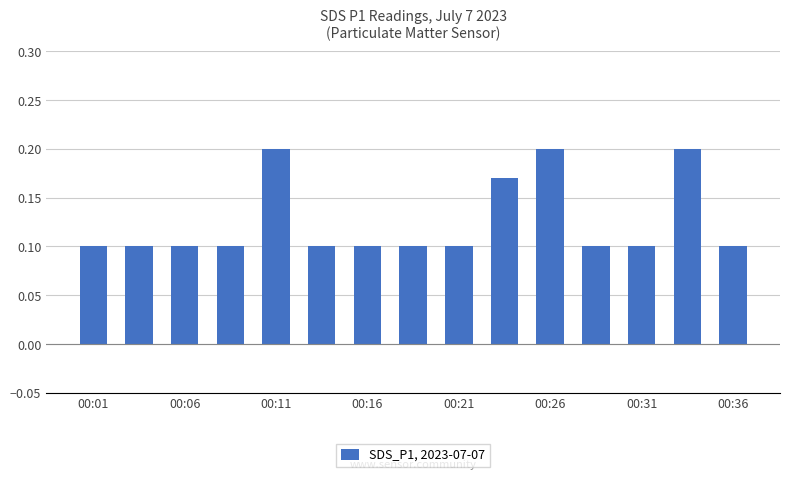

What is the value of the 15th bar from the left?

0.1